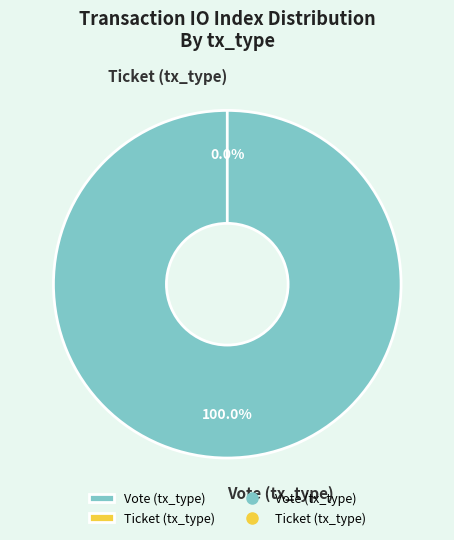

To the nearest percent, what portion does Vote (tx_type) represent?

100%